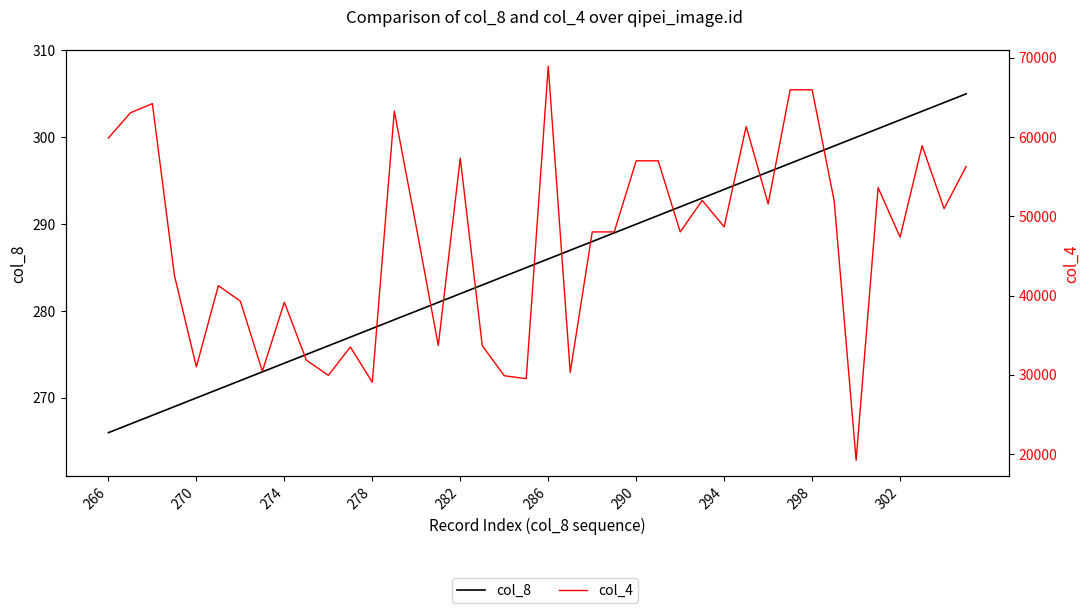

True or false: col_8 has more than 2 interior local peaks.

False